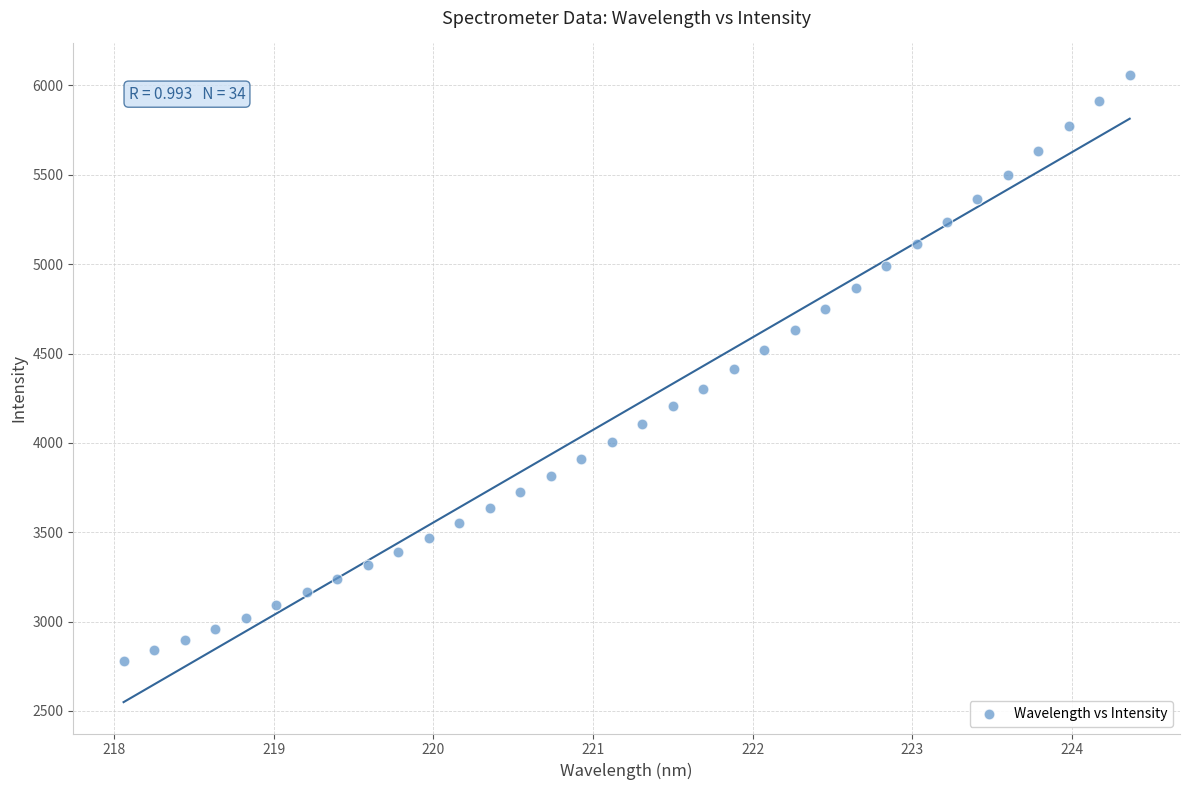

What is the range of Y values (max minus min)?

3279.1